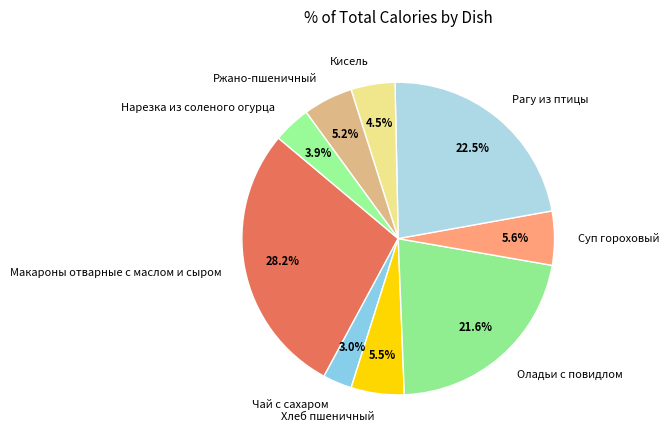

The Оладьи с повидлом slice represents 33% of the pie. True or false?

False